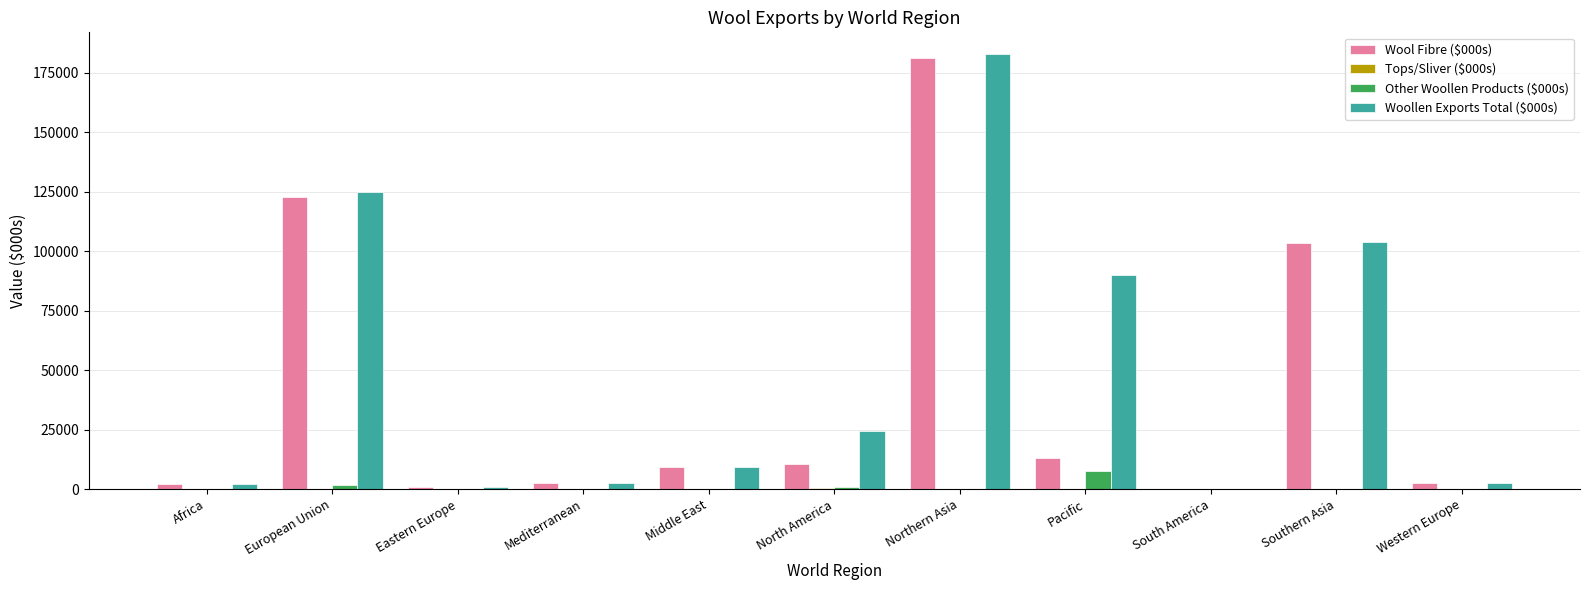

The value of Woollen Exports Total ($000s) at European Union is 49432. True or false?

False